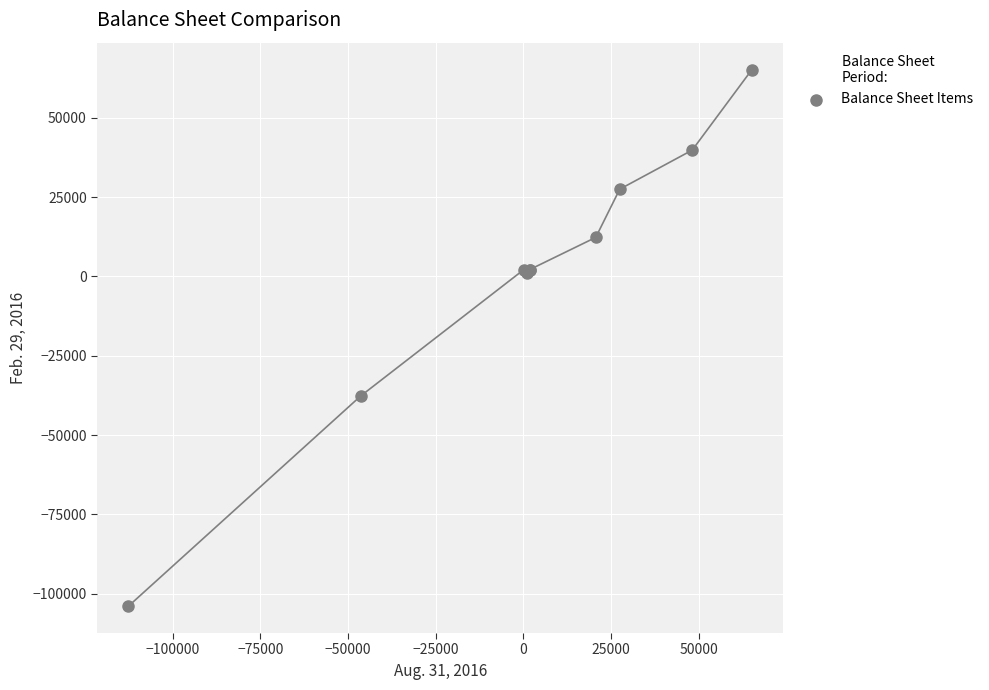

What Y value in the scatter plot is closest to -19343?

-37656